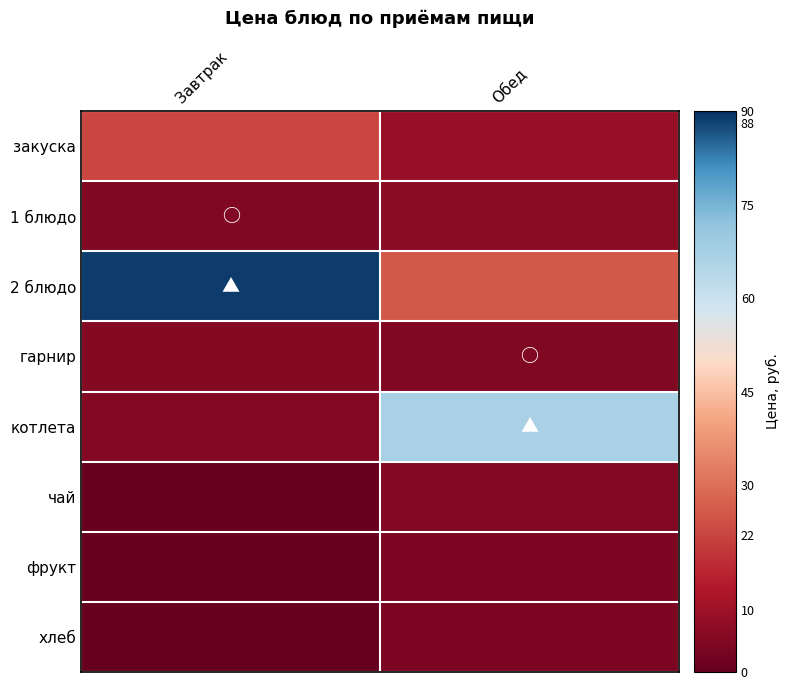

Reading right to left, what are all the values shown in this chart?

закуска: Обед=8.6	Завтрак=22.3
1 блюдо: Обед=6.7	Завтрак=4.9
2 блюдо: Обед=26.0	Завтрак=88.7
гарнир: Обед=4.9	Завтрак=5.4
котлета: Обед=66.9	Завтрак=5.0
чай: Обед=5.0	Завтрак=0.0
фрукт: Обед=4.2	Завтрак=0.0
хлеб: Обед=4.1	Завтрак=0.0